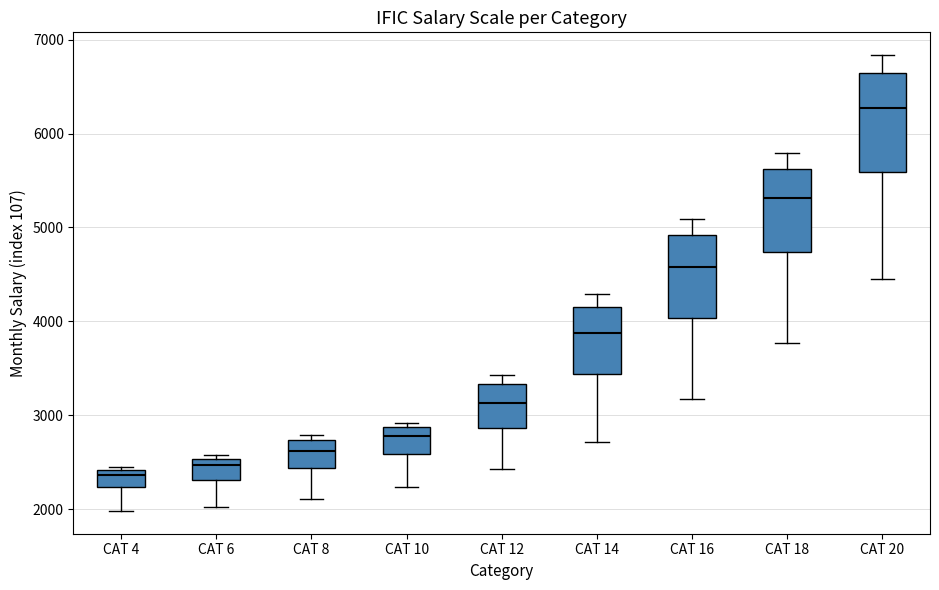

Comparing the boxes themselves (not the whiskers), which one is the tallest?

CAT 20